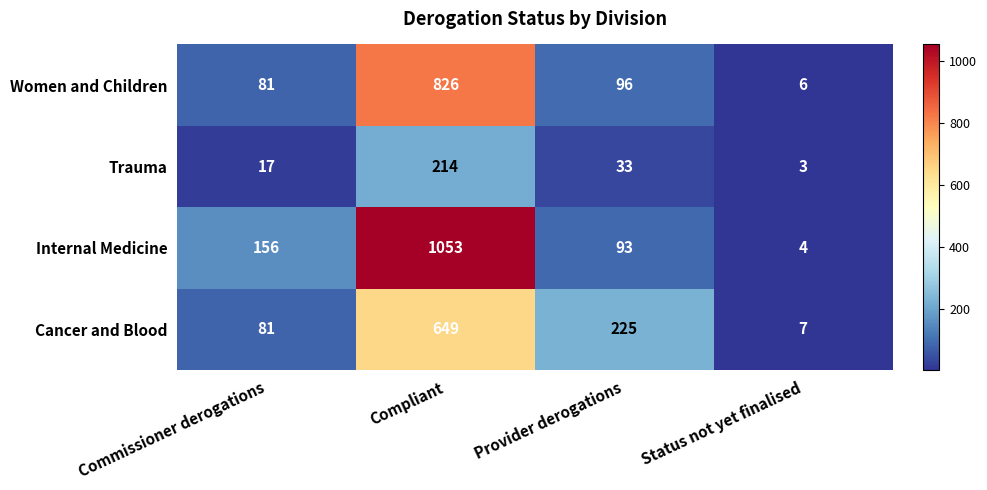

What is the lowest value of the Trauma series?

3